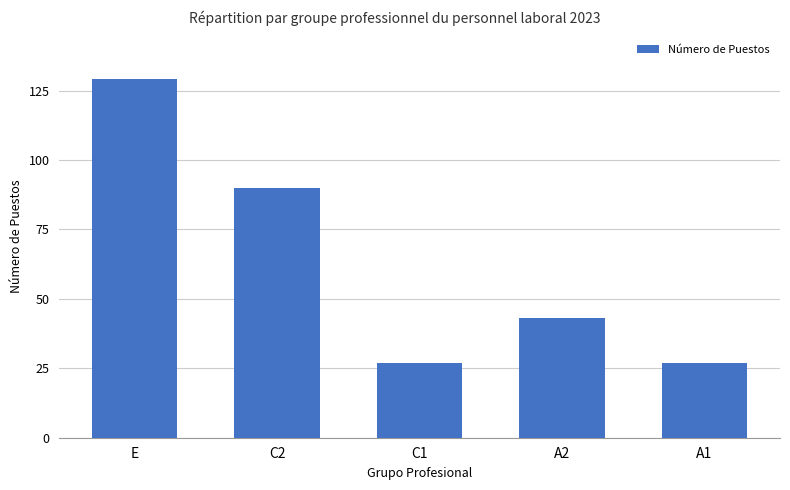

The value at A1 is 11. True or false?

False